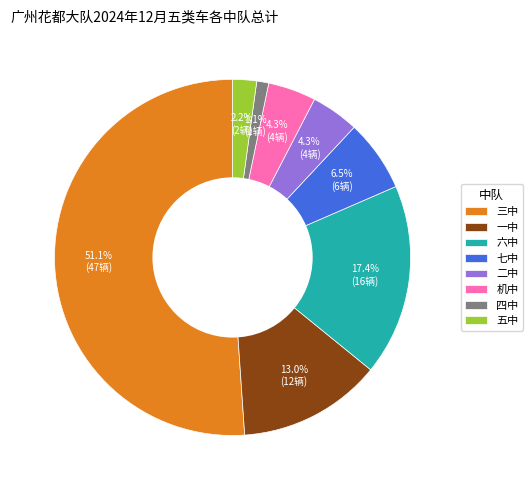

How many slices are in this pie chart?

8